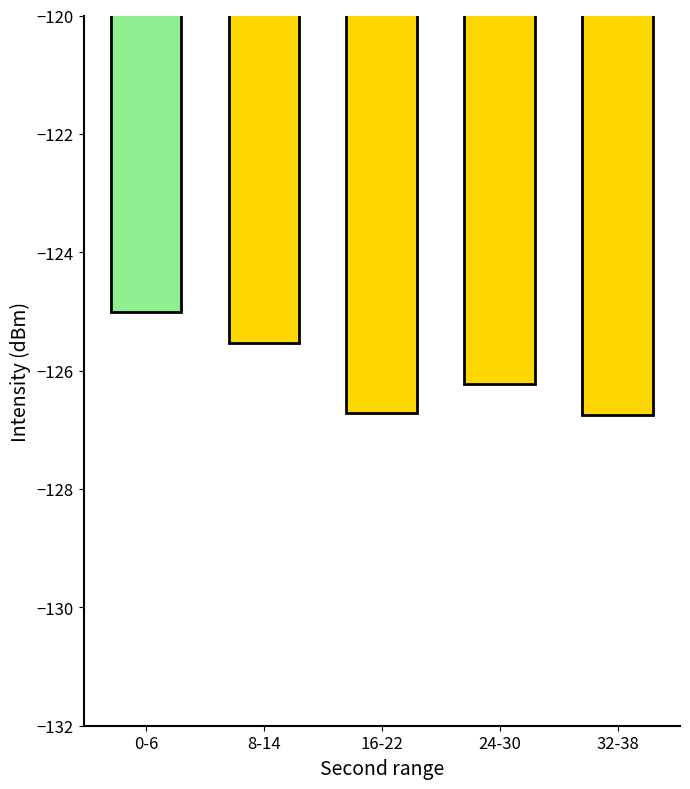

What is the average value?

-126.0